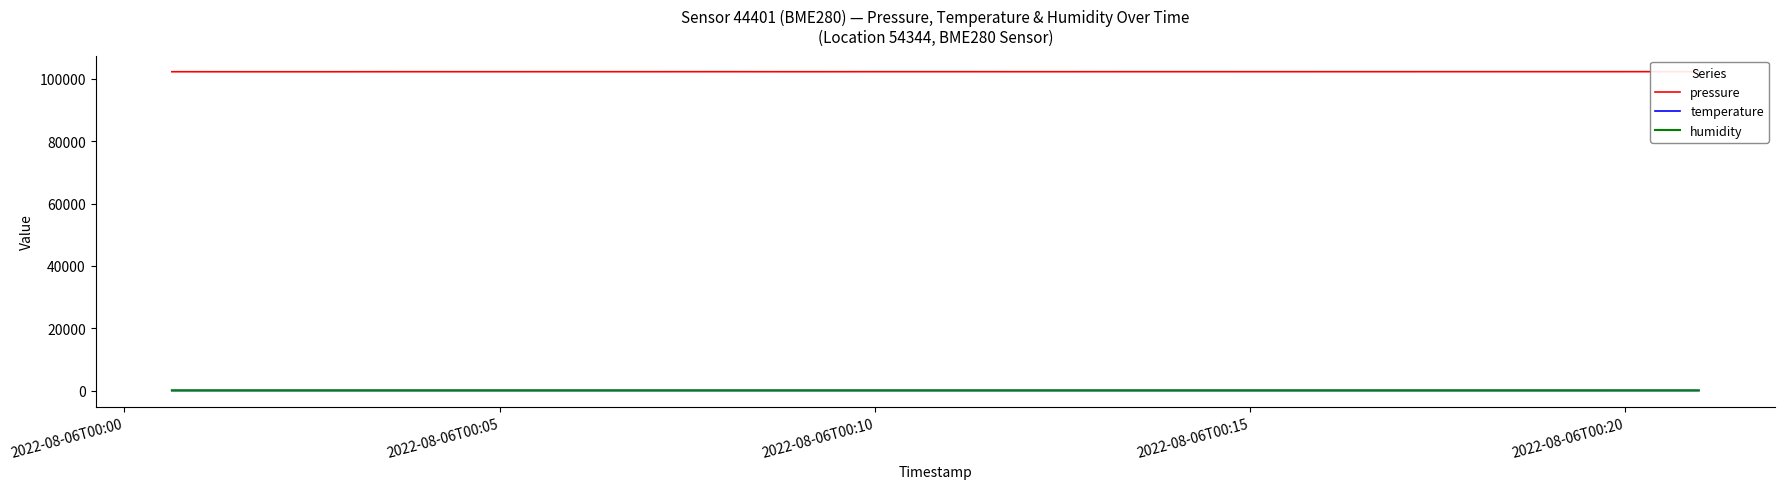

True or false: temperature has a value of 16.4 at 9.

False